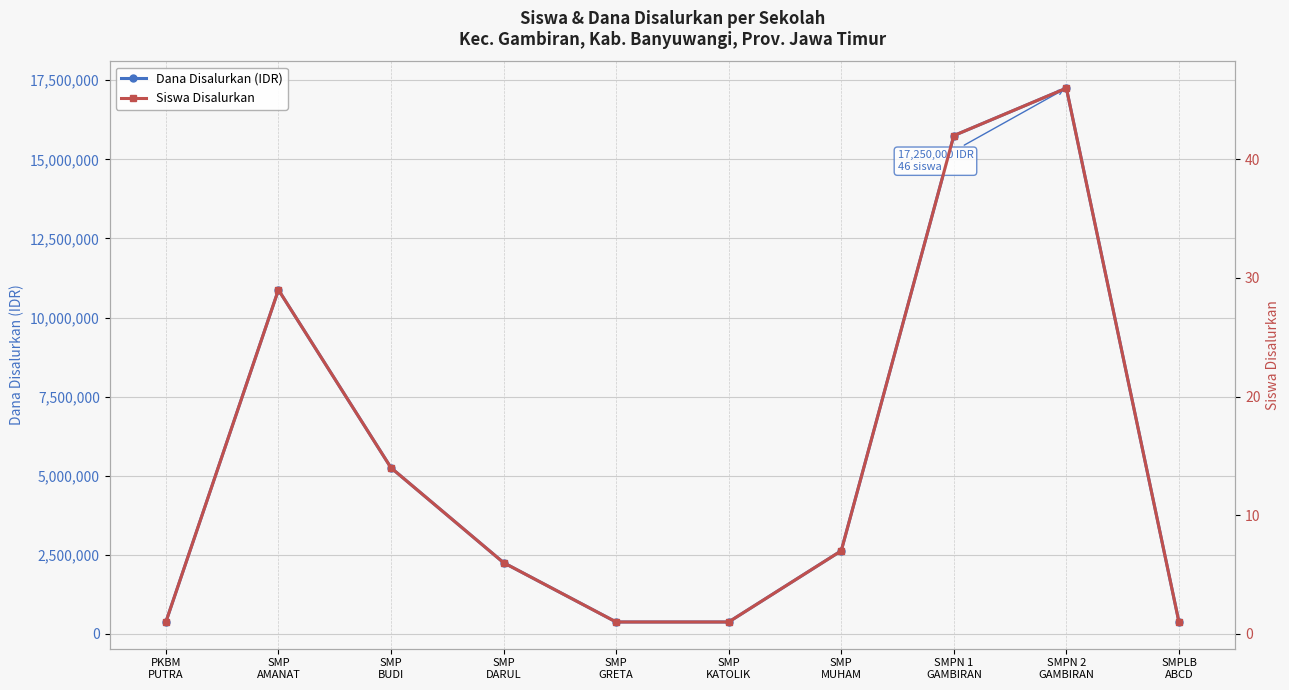

At how many categories does at least one series exceed 16498492?

1